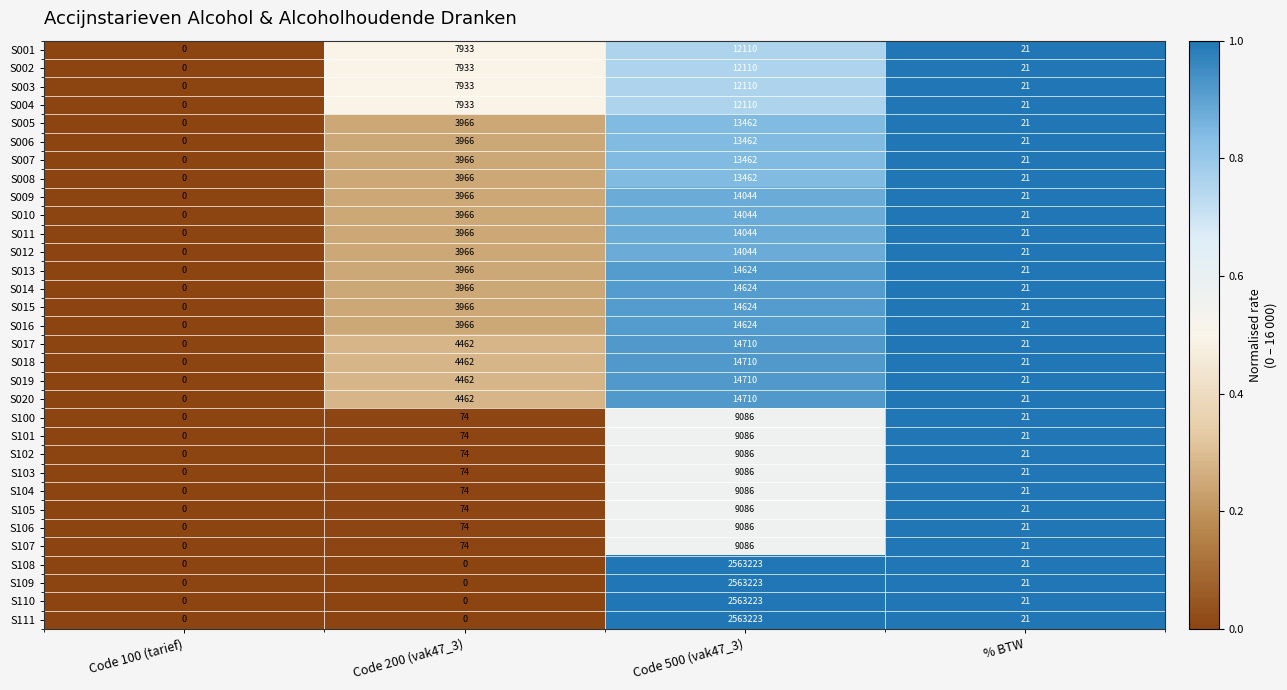

The value of S005 at Code 500 (vak47_3) is 22753. True or false?

False